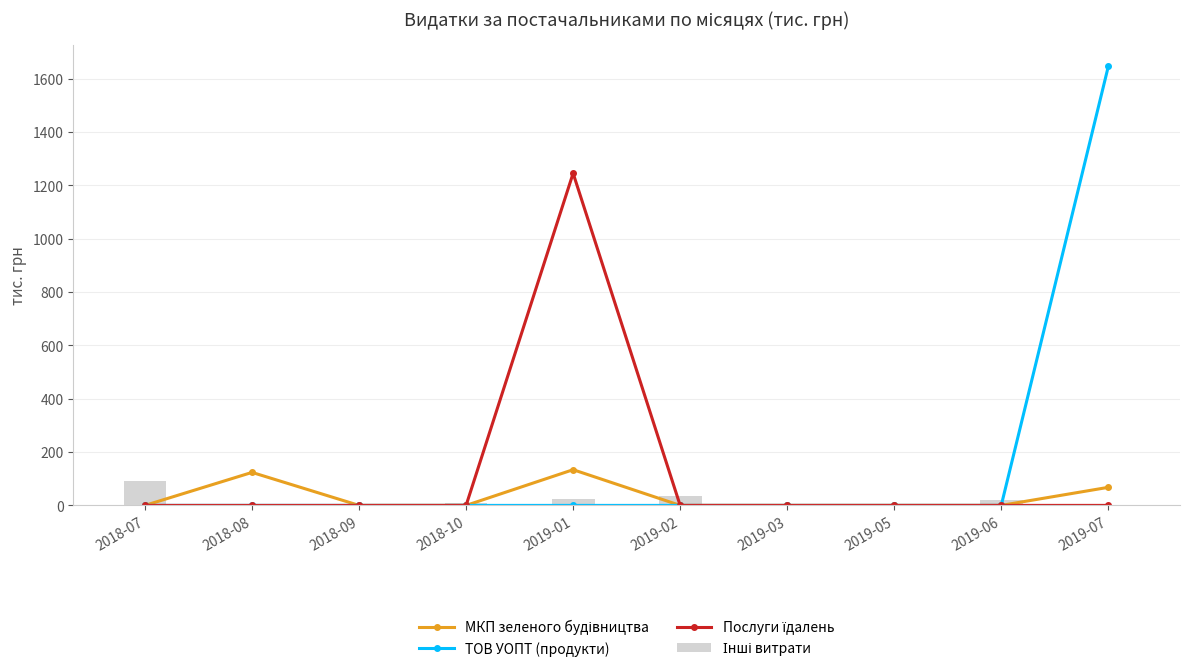

What is the total value across all series at 2018-09?

1.9